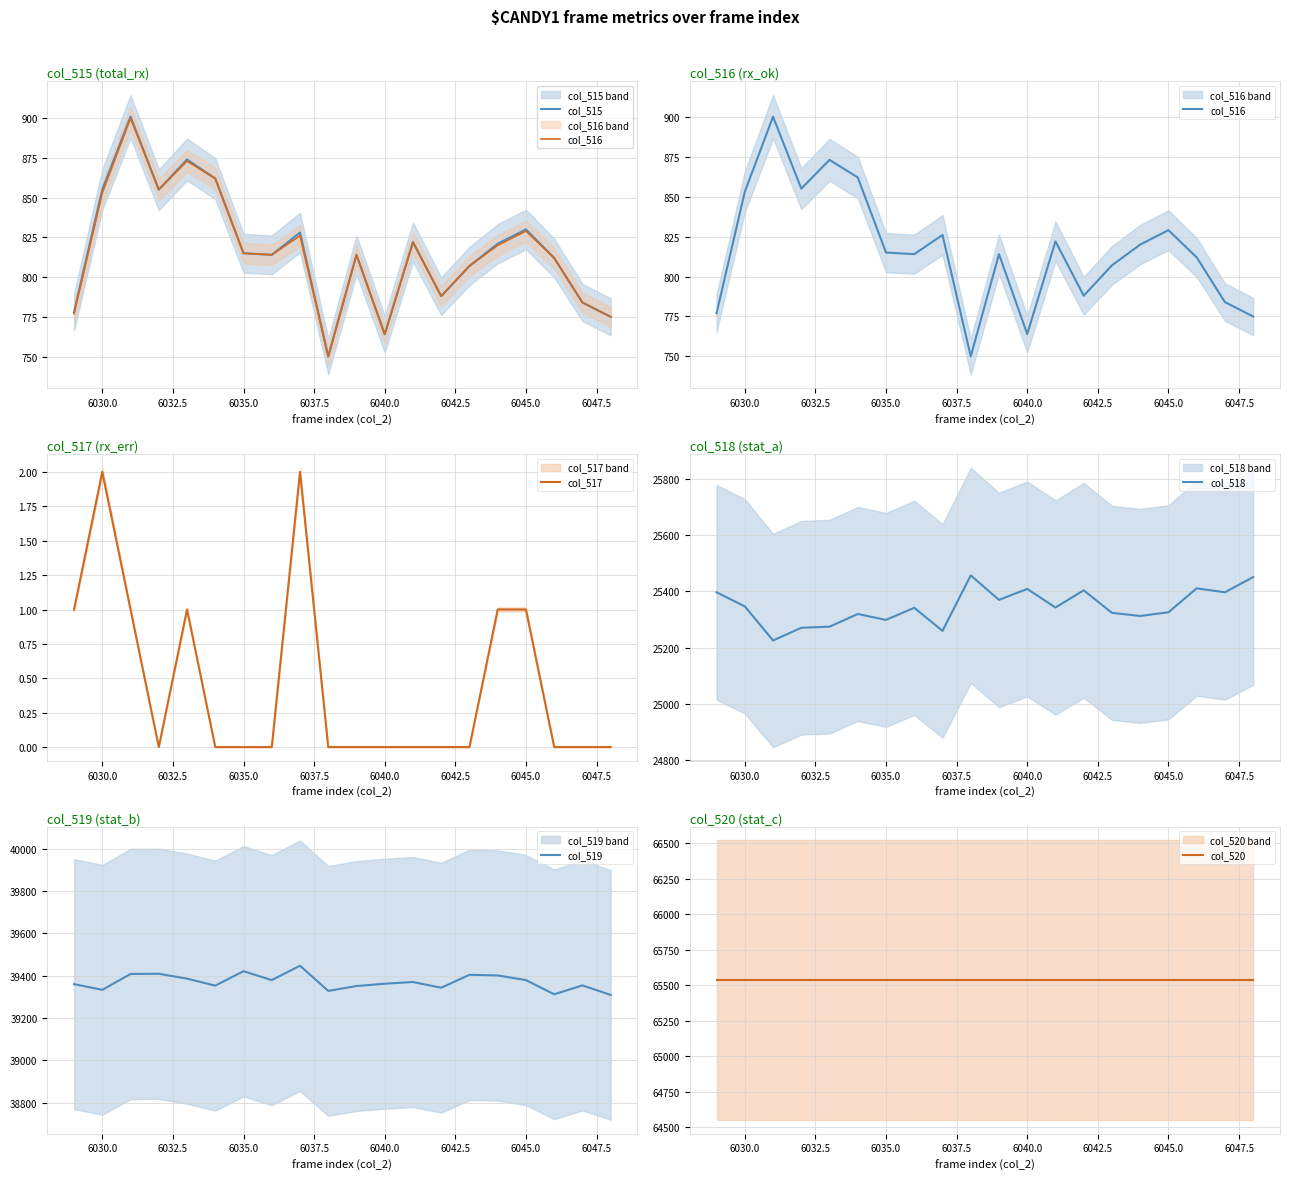

Is it true that col_517 equals -1 at 6035.0?

False